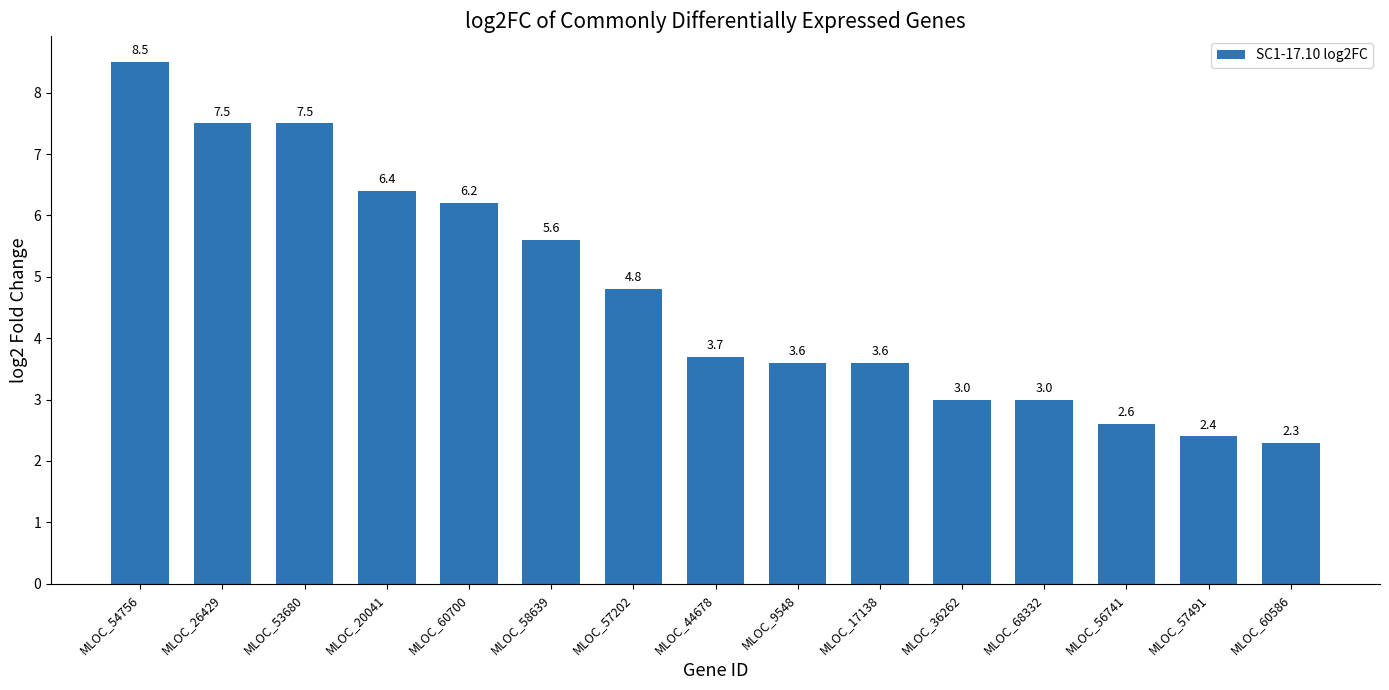

True or false: the data shows 6.4 at MLOC_20041.

True